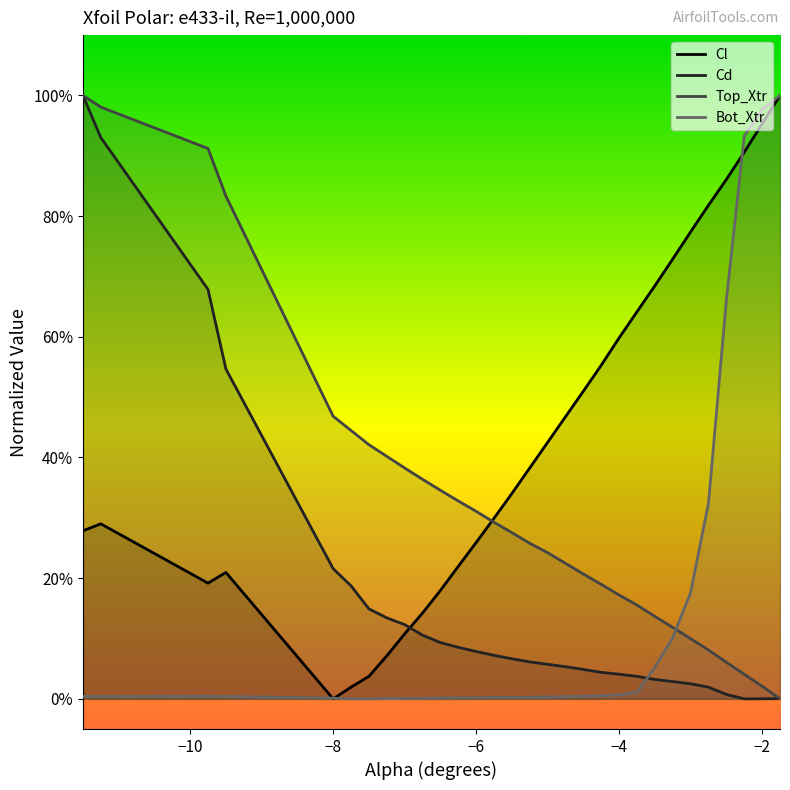

Does the chart display data point markers on the line(s)?

No